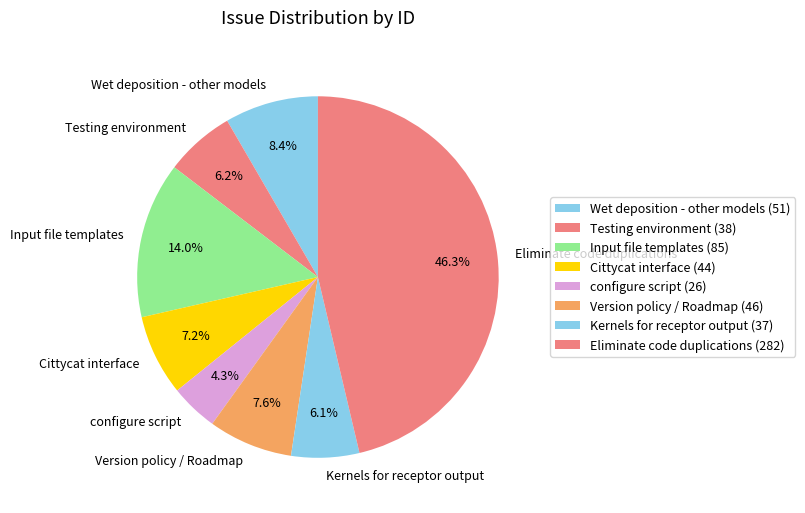

Approximately how many times larger is the value at Input file templates compared to Kernels for receptor output?

2.3